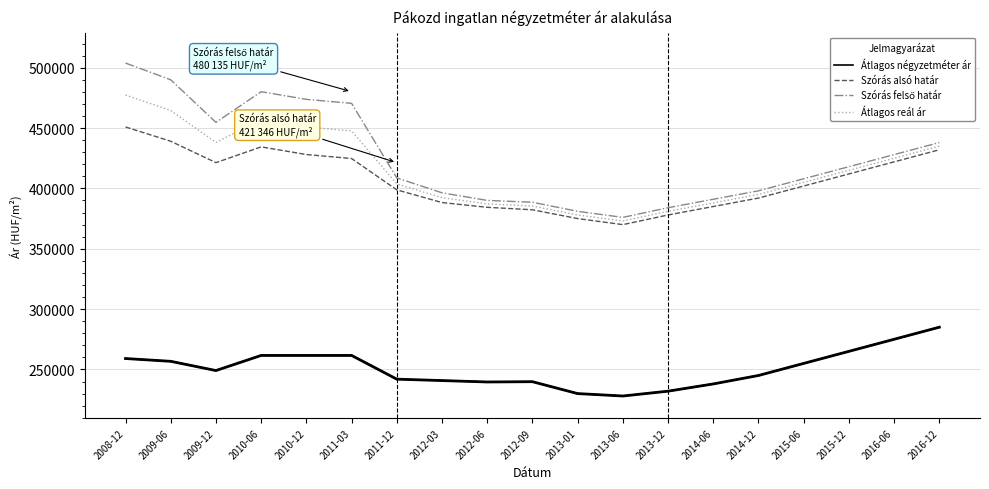

Is it true that Átlagos négyzetméter ár equals 238000 at 2014-06?

True